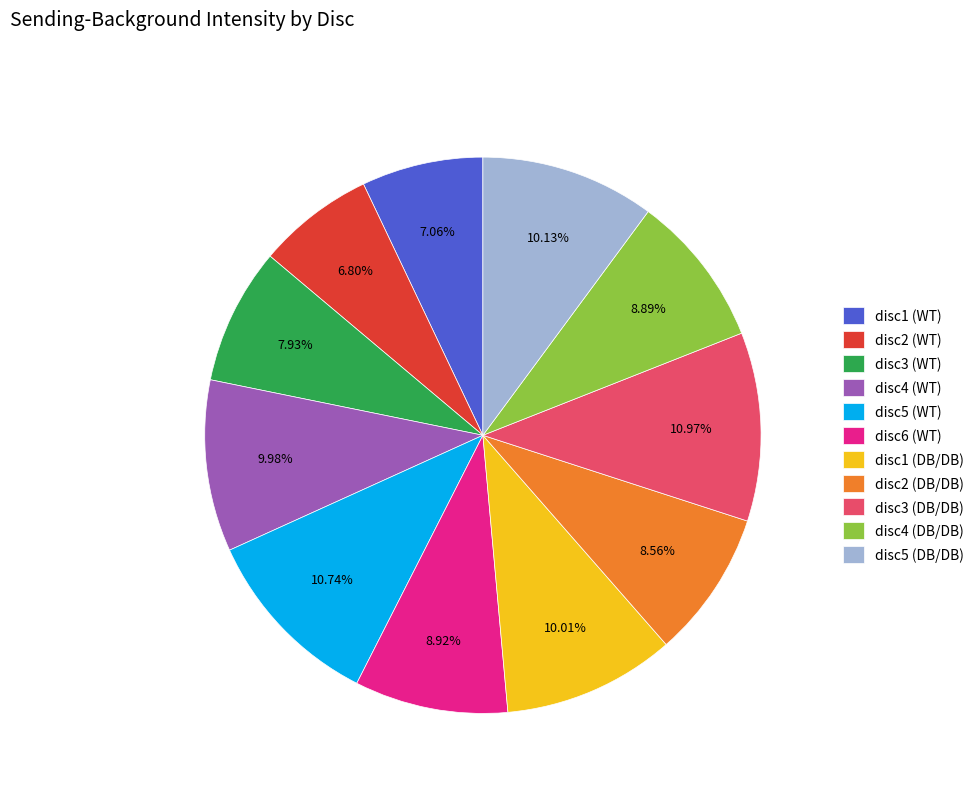

Is there a majority slice in this chart?

No